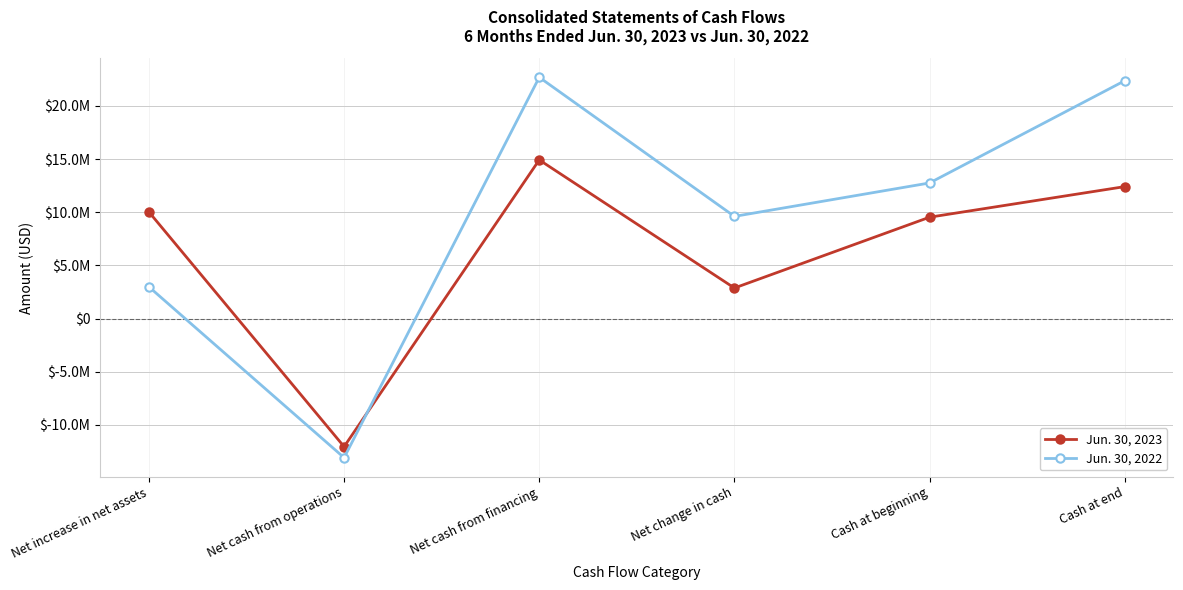

Where is the first local maximum for Jun. 30, 2022?

Net cash from financing